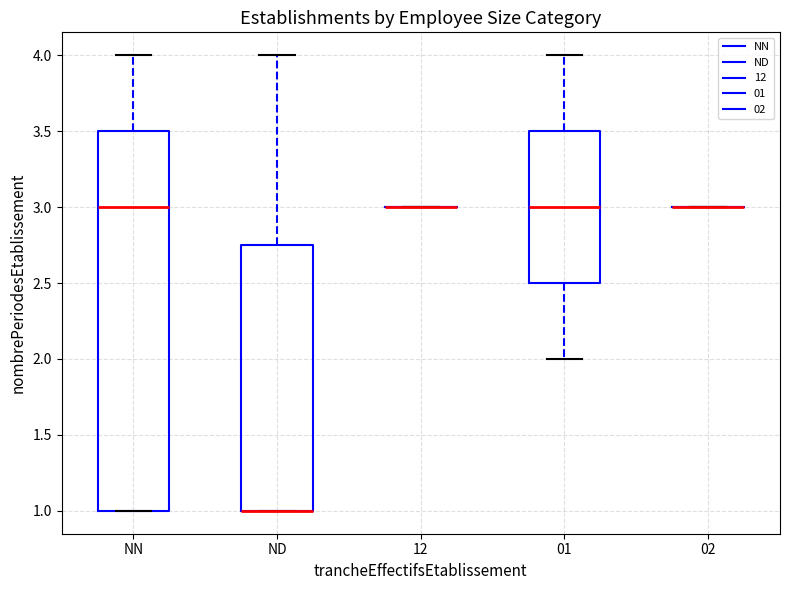

Reading left to right, transcribe this box plot: for each box, give where its median line is, the range the box spans, and where its two whiskers end, as read against the y-axis. The values are not printed on the chart, so give them approximately, as read against the axis.

NN: median 3.00, box 1.00 to 3.50, whiskers 1.00 to 4.00
ND: median 1.00 (drawn on the box's lower edge), box 1.00 to 2.75, whiskers 1.00 to 4.00
12: box collapsed to a line at 3.00, whiskers 3.00 to 3.00
01: median 3.00, box 2.50 to 3.50, whiskers 2.00 to 4.00
02: box collapsed to a line at 3.00, whiskers 3.00 to 3.00